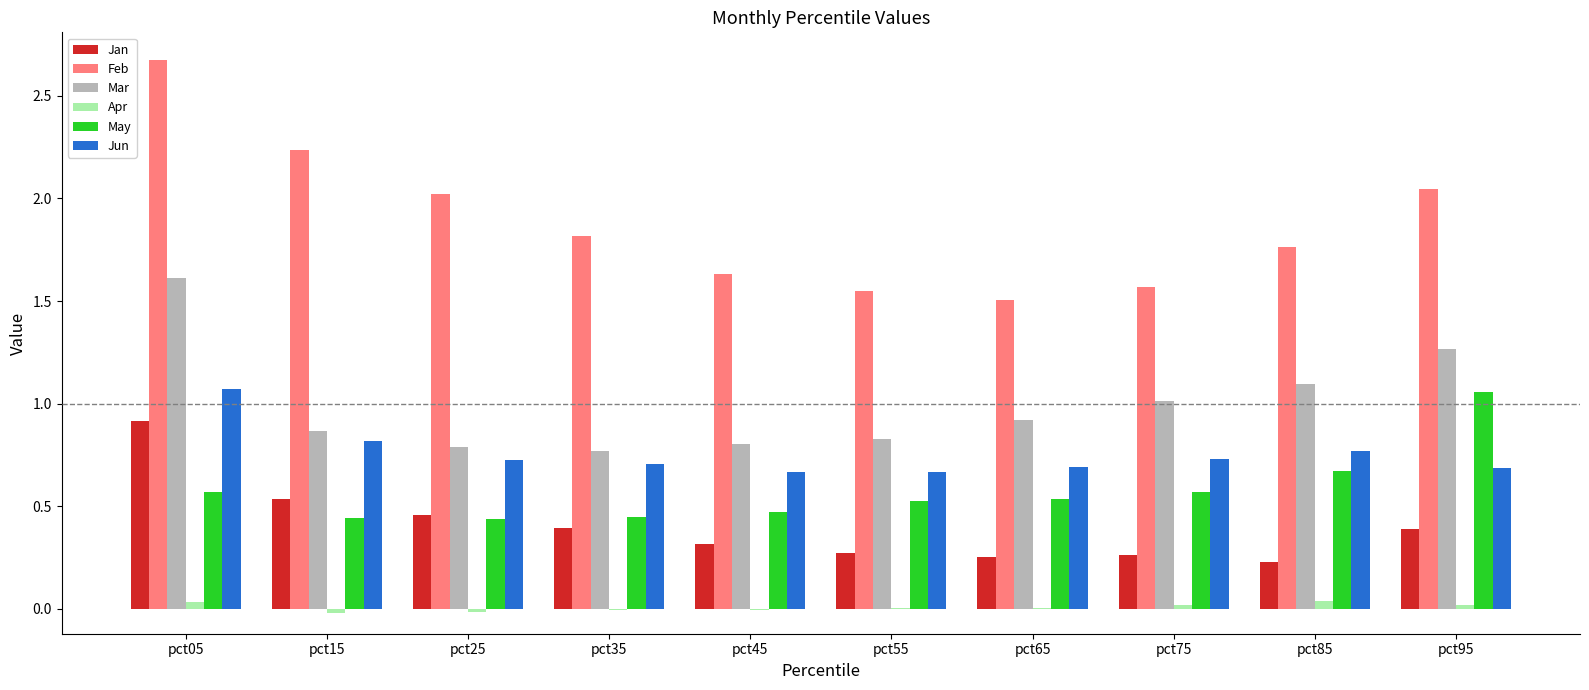

Is it true that Jan equals 0.3 at pct75?

True